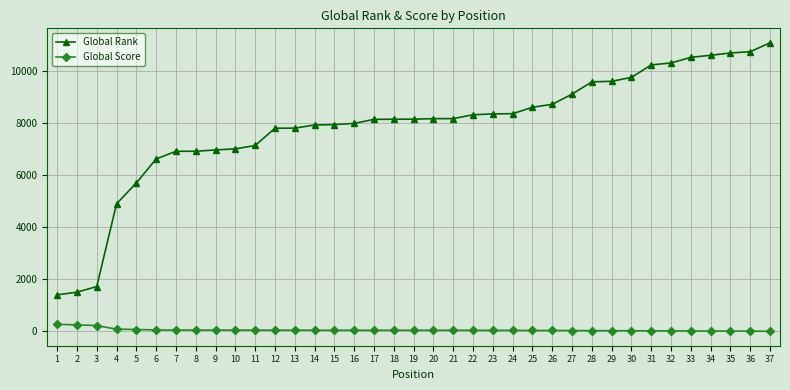

What is the difference between the maximum and minimum values in the Global Rank series?

9681